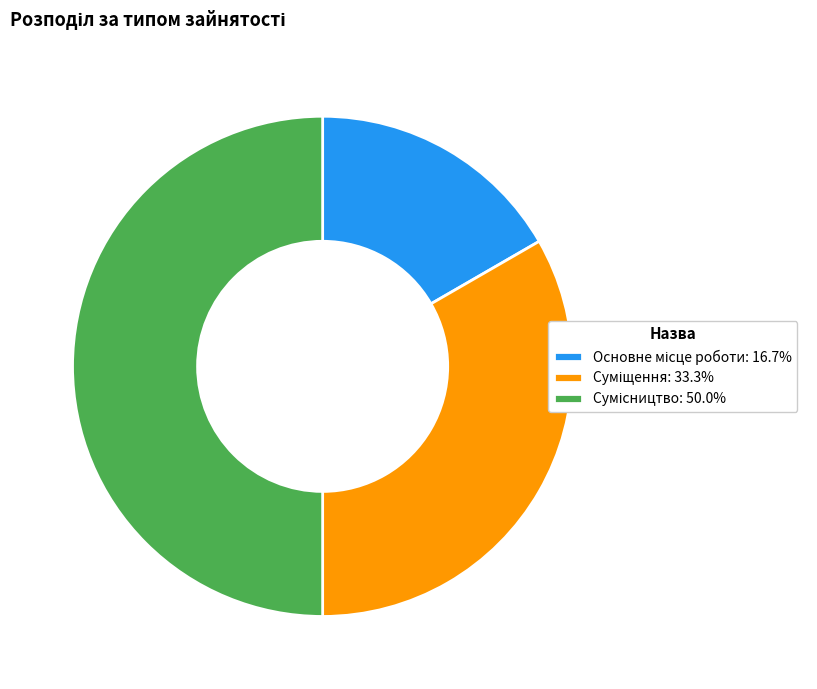

How much of the chart is everything except Сумісництво?

50.0%